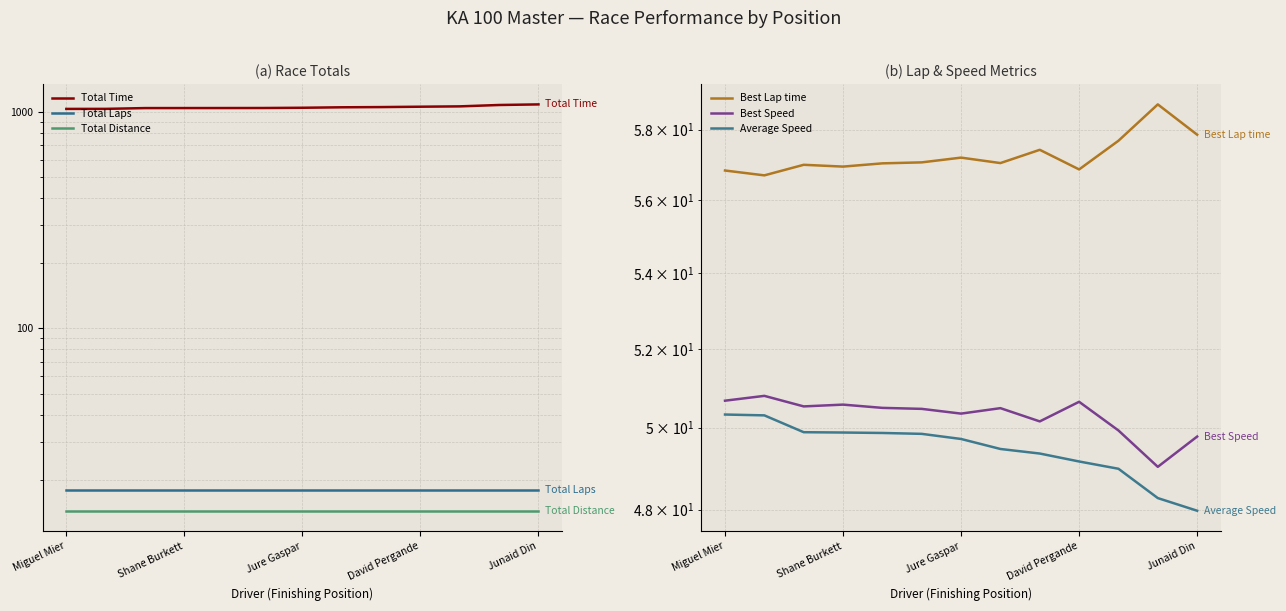

Reading left to right, extract all data points from this chart.

Total Time: 1030.0	1030.5	1039.1	1039.3	1039.5	1040.0	1042.6	1047.8	1050.2	1054.4	1058.2	1073.8	1080.6
Total Laps: 18.0	18.0	18.0	18.0	18.0	18.0	18.0	18.0	18.0	18.0	18.0	18.0	18.0
Total Distance: 14.4	14.4	14.4	14.4	14.4	14.4	14.4	14.4	14.4	14.4	14.4	14.4	14.4
Best Lap time: 56.8	56.7	57.0	56.9	57.0	57.1	57.2	57.0	57.4	56.9	57.7	58.7	57.9
Best Speed: 50.7	50.8	50.5	50.6	50.5	50.5	50.4	50.5	50.2	50.6	49.9	49.0	49.8
Average Speed: 50.3	50.3	49.9	49.9	49.9	49.8	49.7	49.5	49.4	49.2	49.0	48.3	48.0